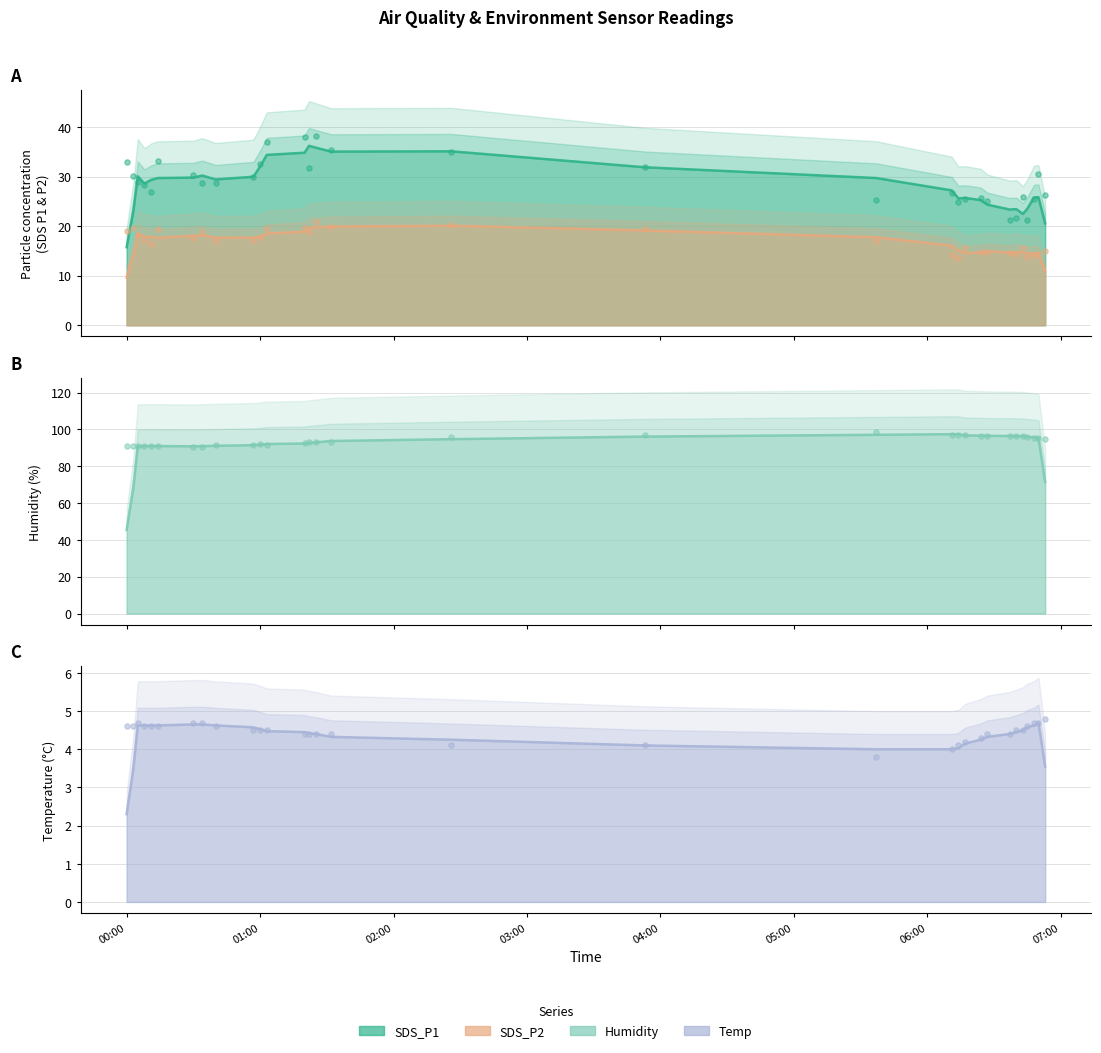

At how many categories does at least one series exceed 5?

31